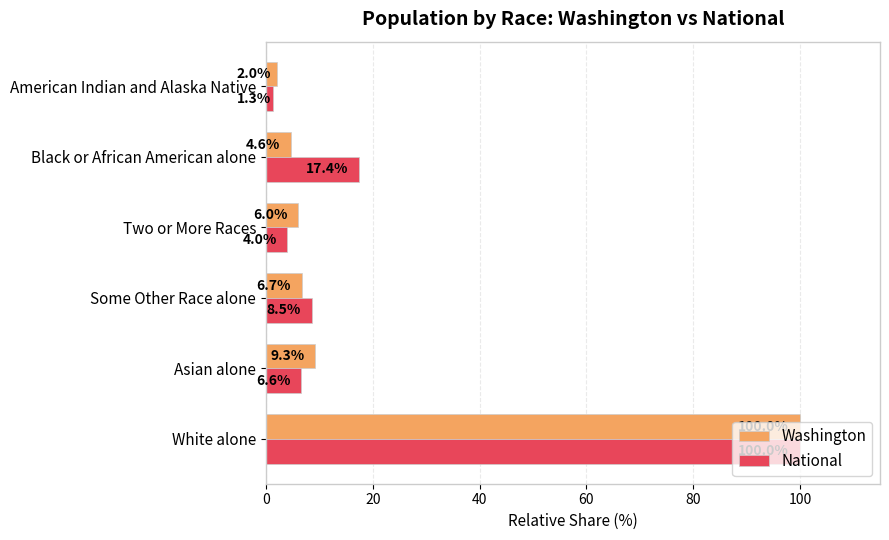

List the labels in order of Washington value, smallest first.

American Indian and Alaska Native, Black or African American alone, Two or More Races, Some Other Race alone, Asian alone, White alone